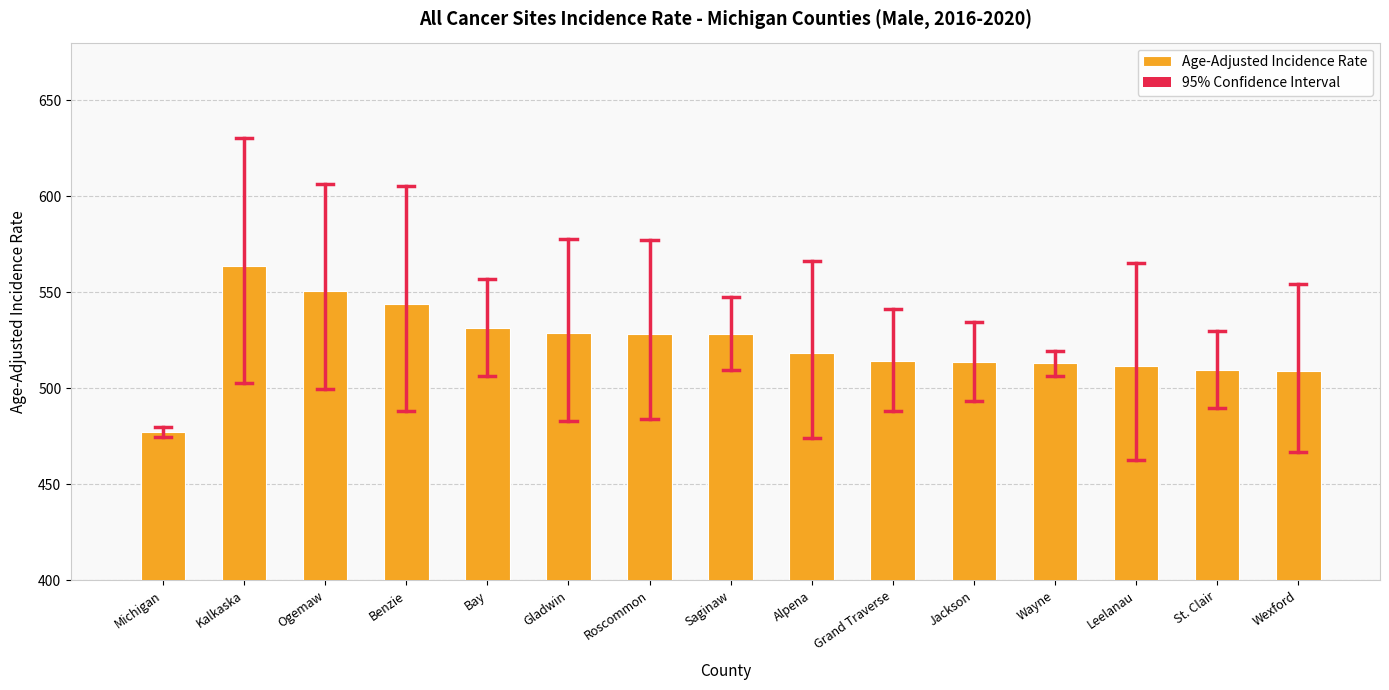

True or false: the data shows 511.6 at Leelanau.

True